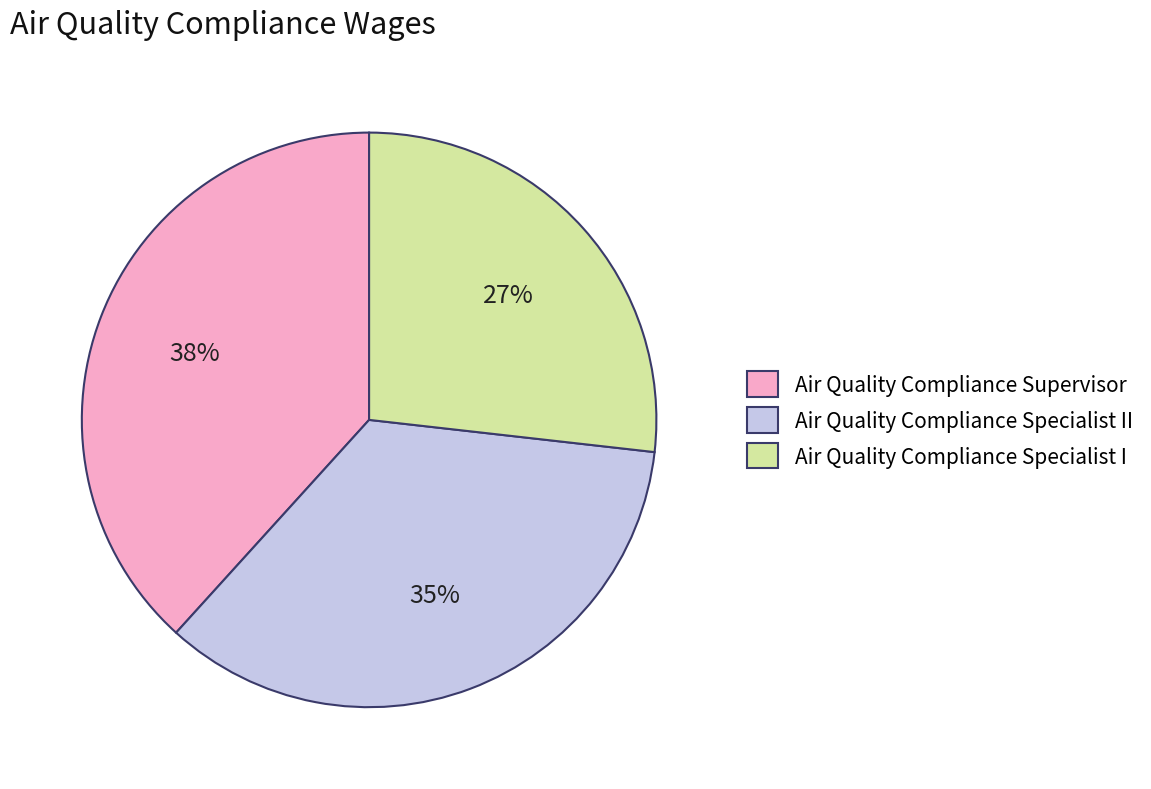

To the nearest percent, what percentage of the pie is Air Quality Compliance Specialist II?

35%